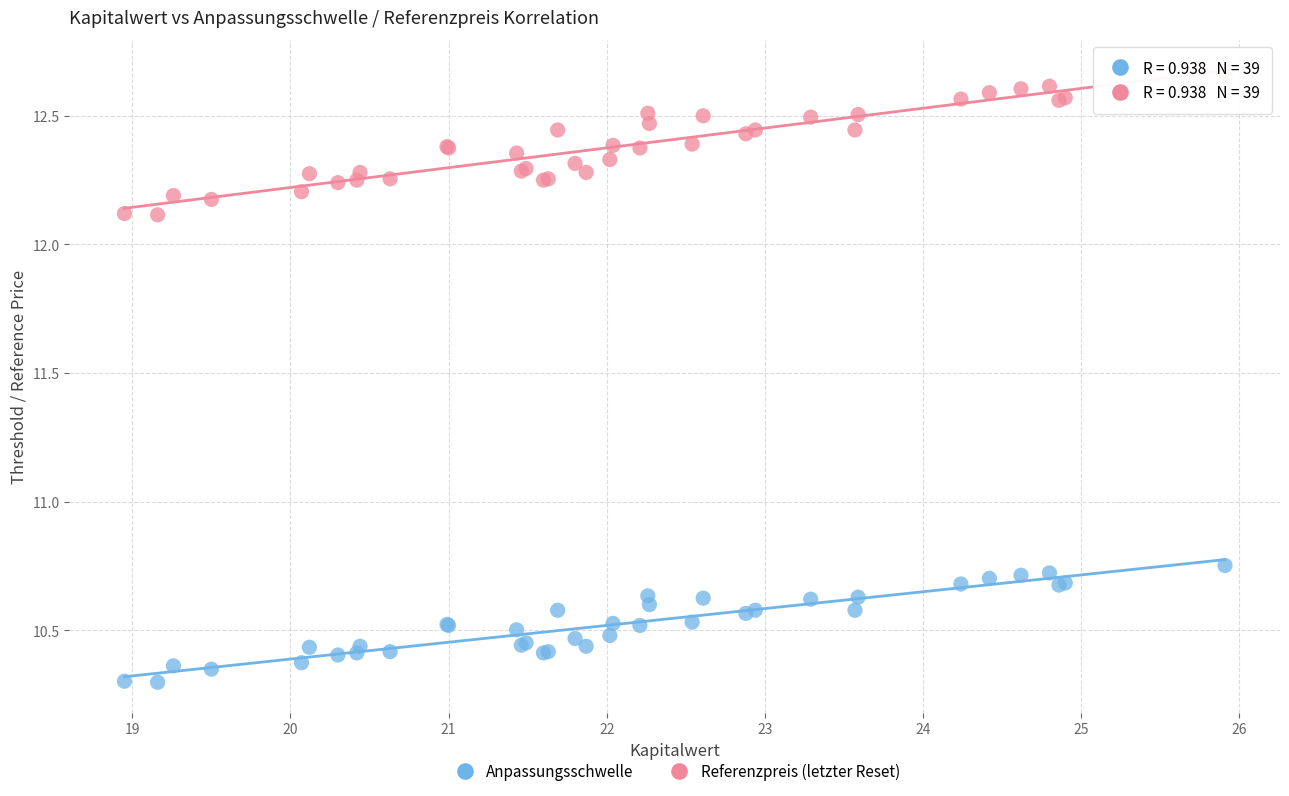

Which series has the widest spread of Y values?

Referenzpreis (letzter Reset)